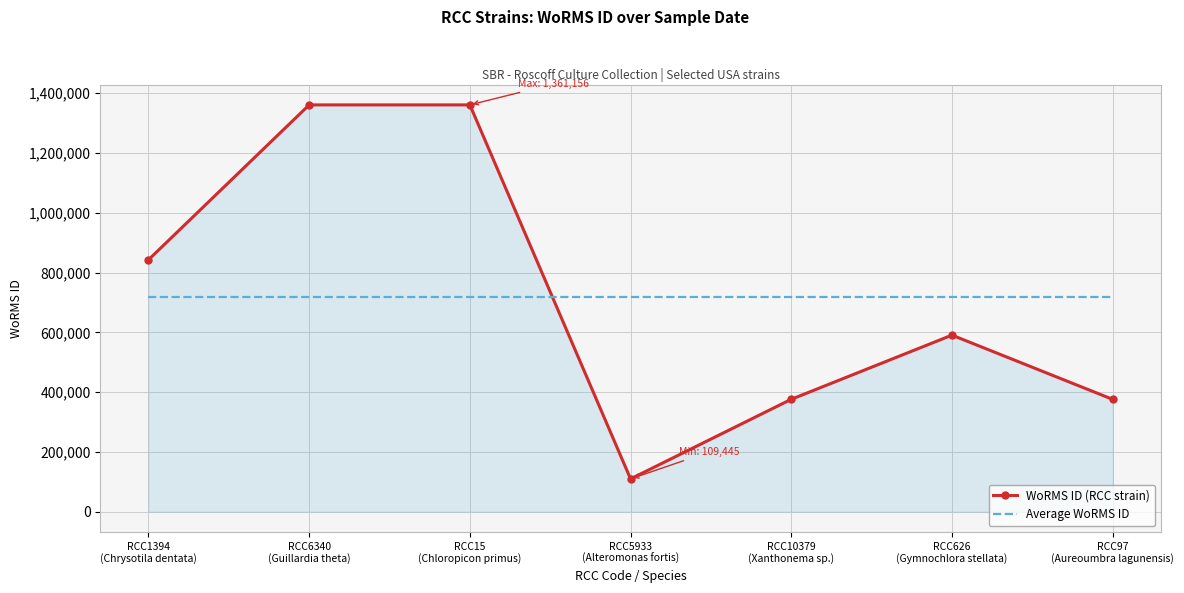

What is the approximate value of Average WoRMS ID at RCC97
(Aureoumbra lagunensis)?

716648.7